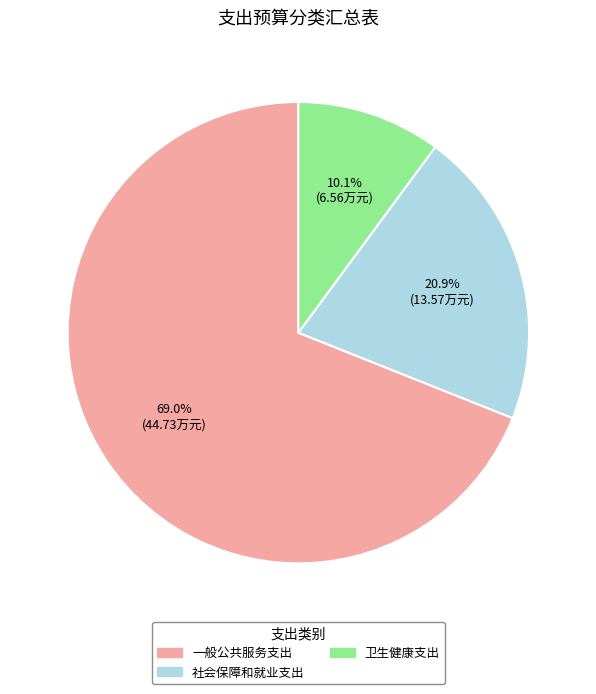

What is the majority slice?

一般公共服务支出